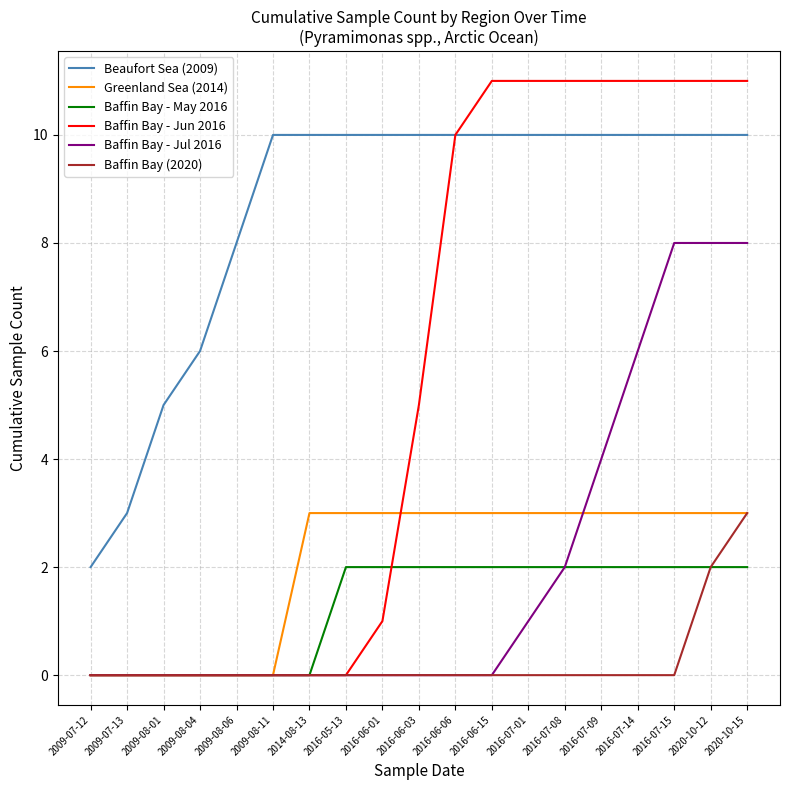

How many lines are shown in the chart?

6